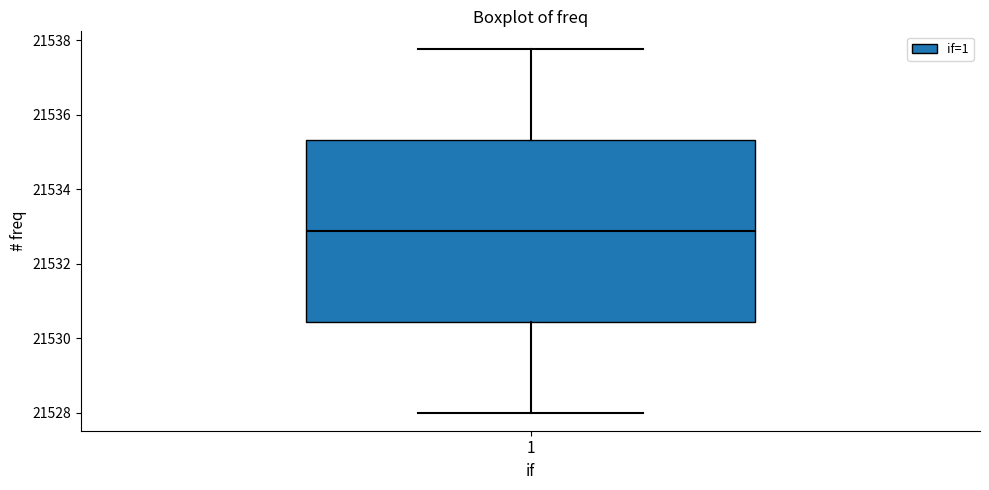

Transcribe this box plot: give where the median line is, the range the box spans, and where the two whiskers end, as read against the y-axis. The values are not printed on the chart, so give them approximately, as read against the axis.

median 21532.8, box 21530.4 to 21535.4, whiskers 21528.0 to 21537.8